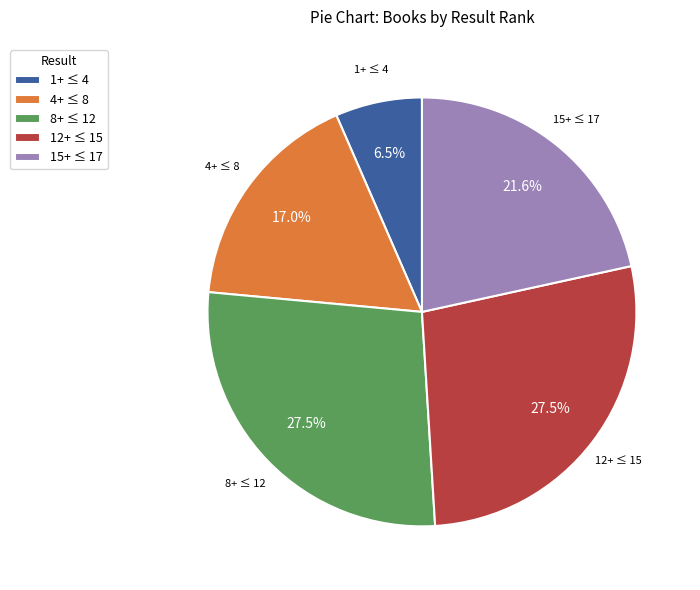

Which category has the smallest portion of the pie?

1+ ≤ 4